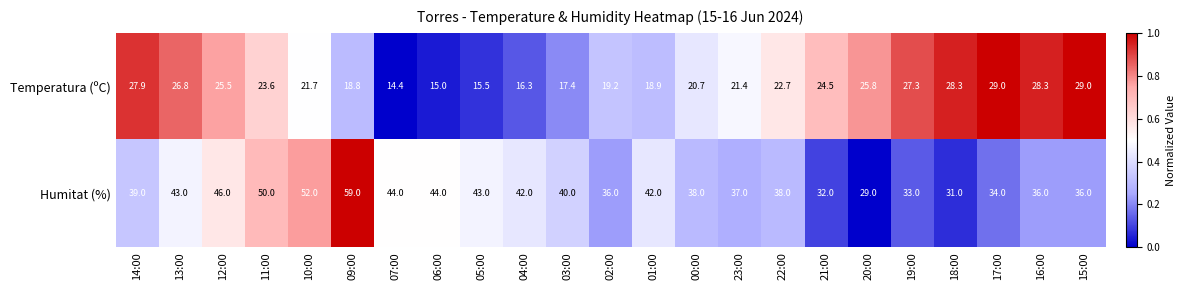

List the series in order of their peak value, lowest first.

Temperatura (ºC), Humitat (%)